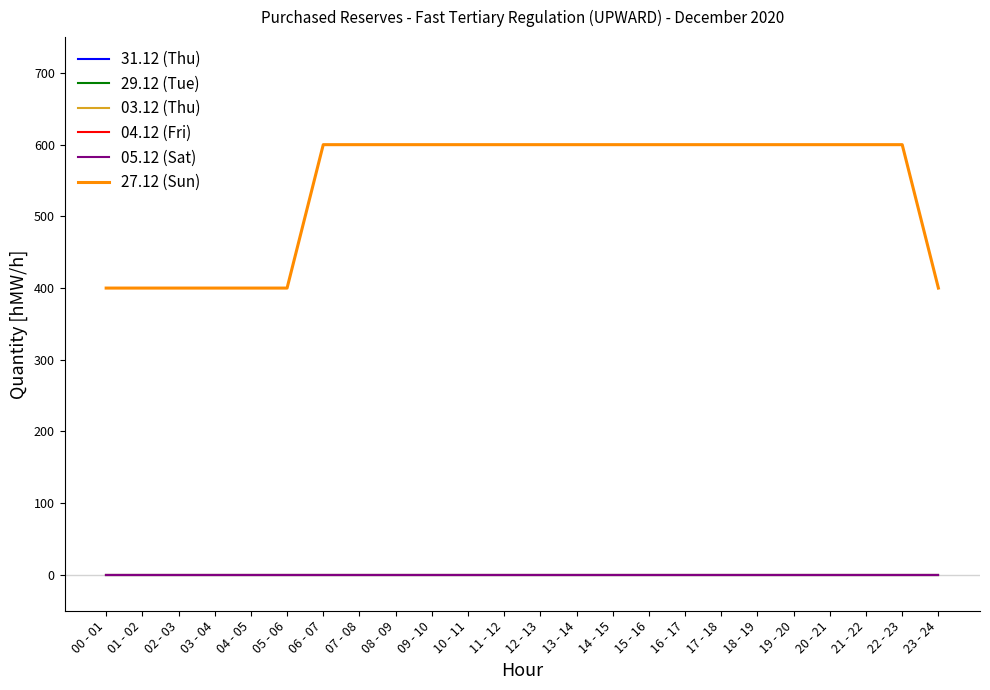

Does the chart display data point markers on the line(s)?

No